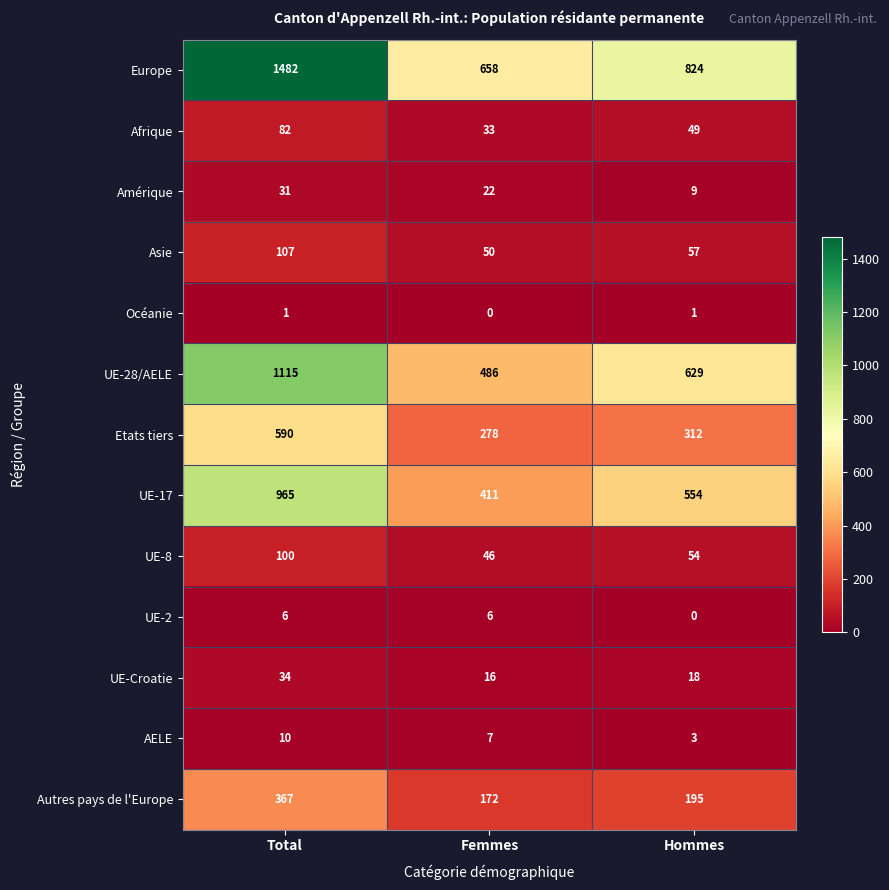

What is the total value across all series at Hommes?

2705